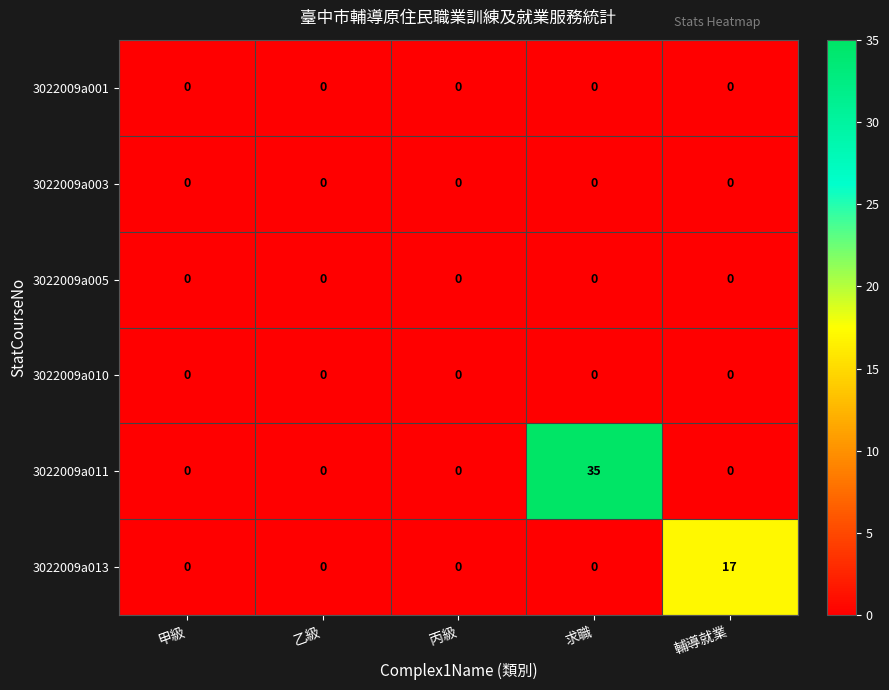

Which series has the largest total across all categories?

3022009a011